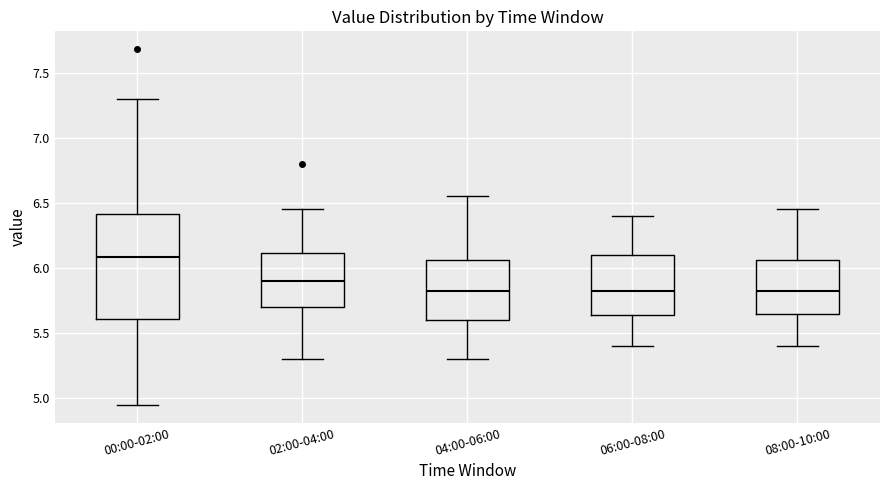

Reading left to right, transcribe this box plot: for each box, give where its median line is, the range the box spans, and where its two whiskers end, as read against the y-axis. The values are not printed on the chart, so give them approximately, as read against the axis.

00:00-02:00: median 6.10, box 5.60 to 6.40, whiskers 4.95 to 7.30
02:00-04:00: median 5.90, box 5.70 to 6.10, whiskers 5.30 to 6.45
04:00-06:00: median 5.85, box 5.60 to 6.05, whiskers 5.30 to 6.55
06:00-08:00: median 5.85, box 5.65 to 6.10, whiskers 5.40 to 6.40
08:00-10:00: median 5.85, box 5.65 to 6.05, whiskers 5.40 to 6.45